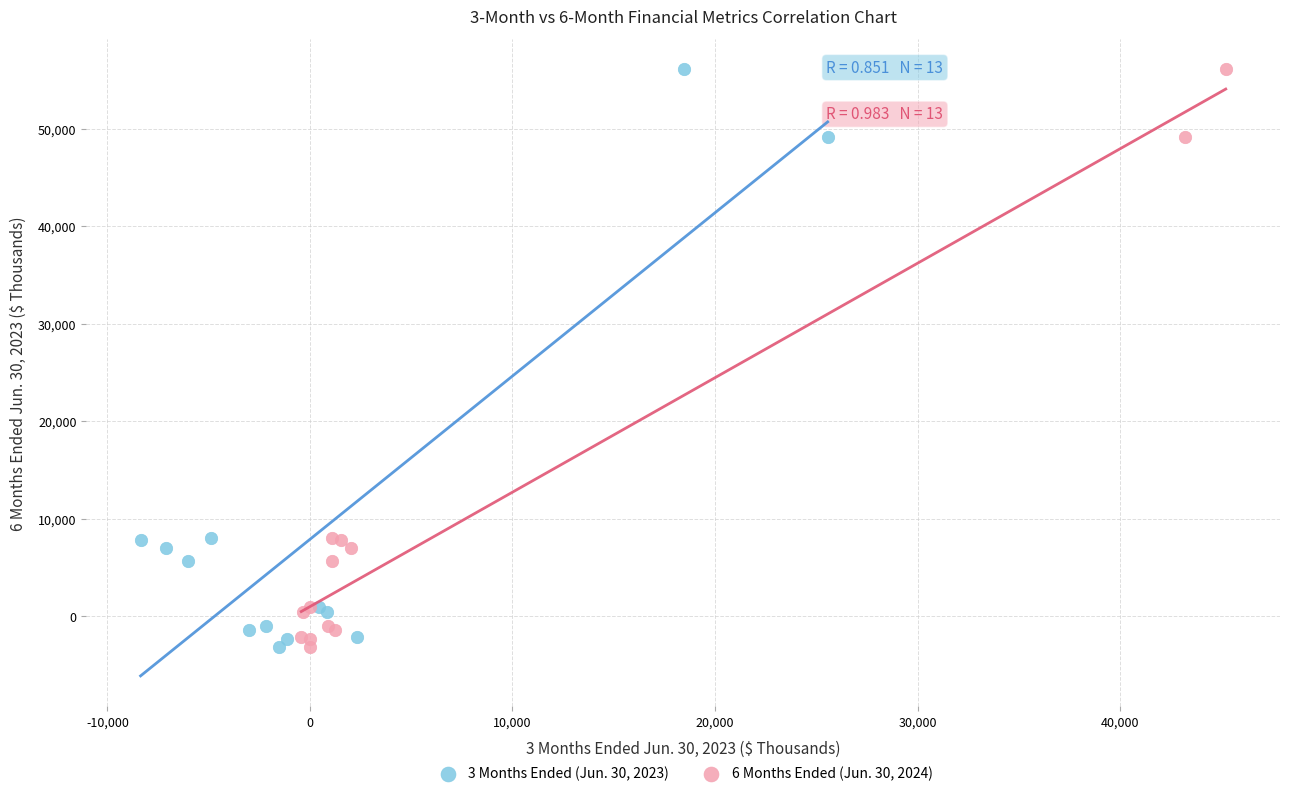

What are all the series names shown in the legend?

3 Months Ended (Jun. 30, 2023), 6 Months Ended (Jun. 30, 2024)